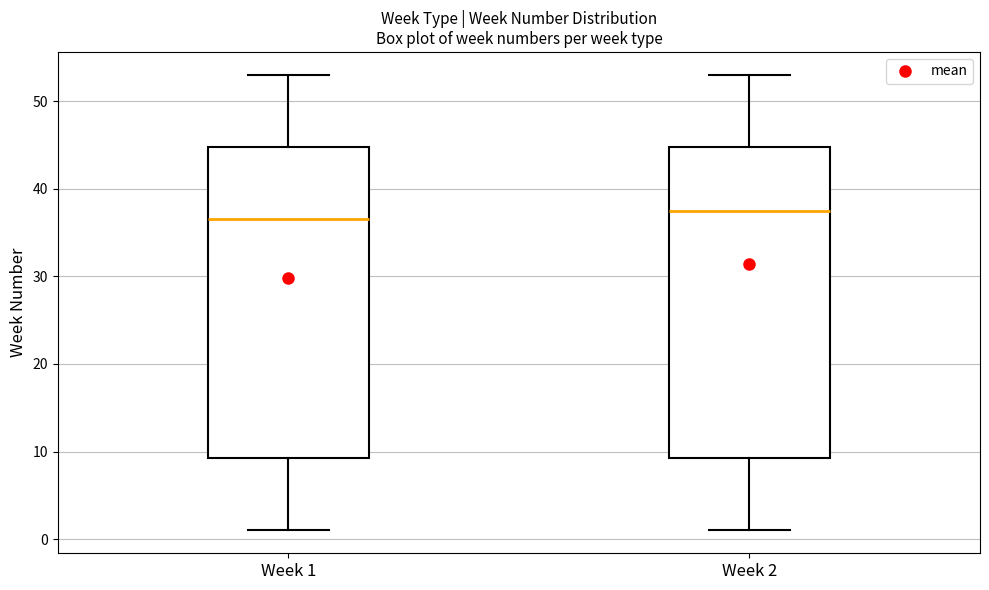

Reading left to right, transcribe this box plot: for each box, give where its median line is, the range the box spans, and where its two whiskers end, as read against the y-axis. The values are not printed on the chart, so give them approximately, as read against the axis.

Week 1: median 37, box 9 to 45, whiskers 1 to 53
Week 2: median 38, box 9 to 45, whiskers 1 to 53